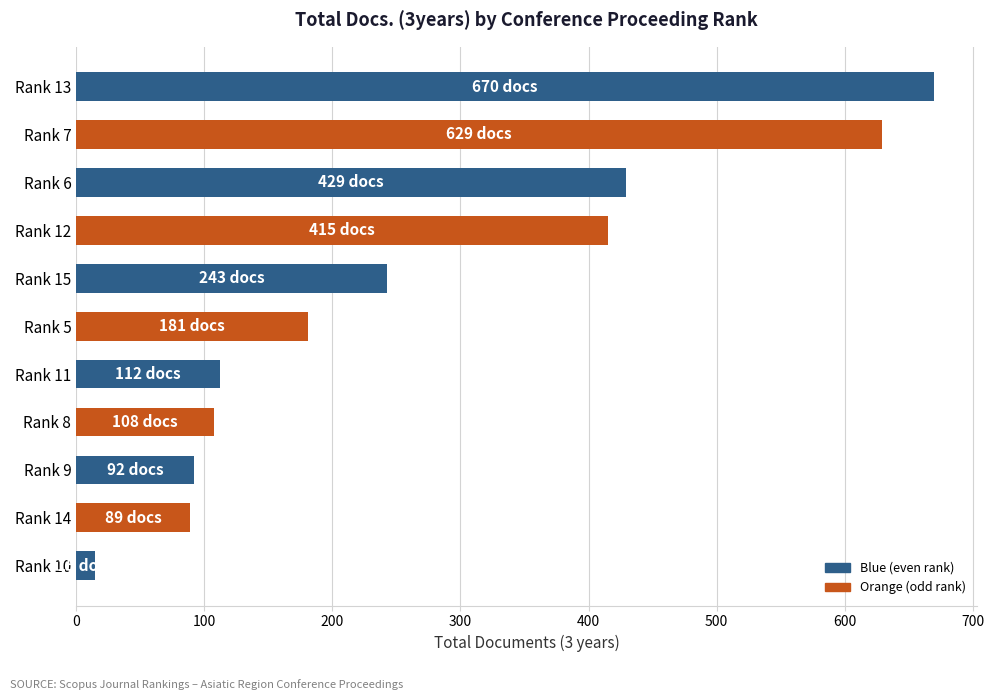

What is the minimum value shown in the chart?

15